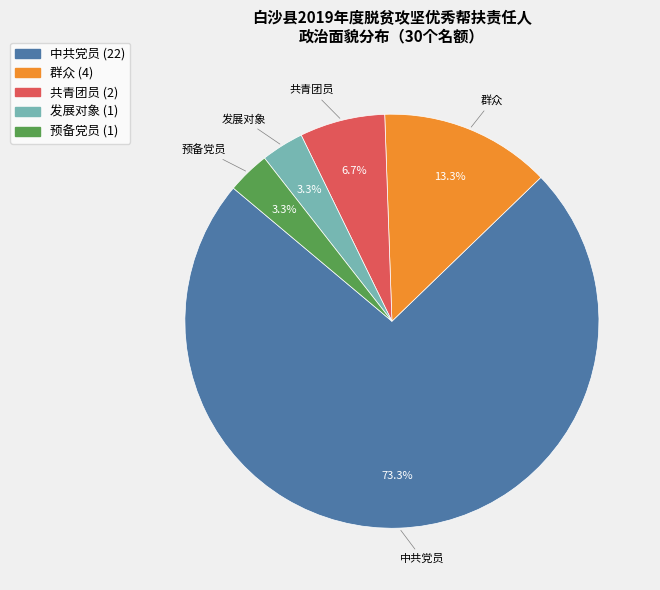

Which has a higher value, 群众 or 发展对象?

群众